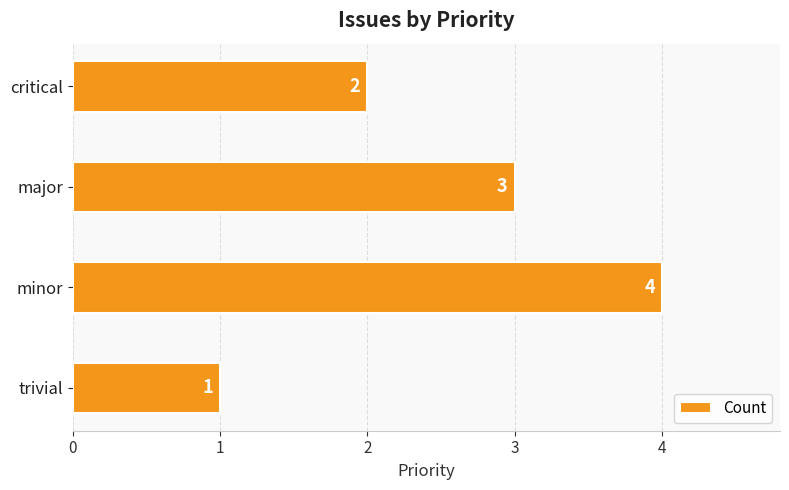

List the labels in order of value, smallest first.

trivial, critical, major, minor